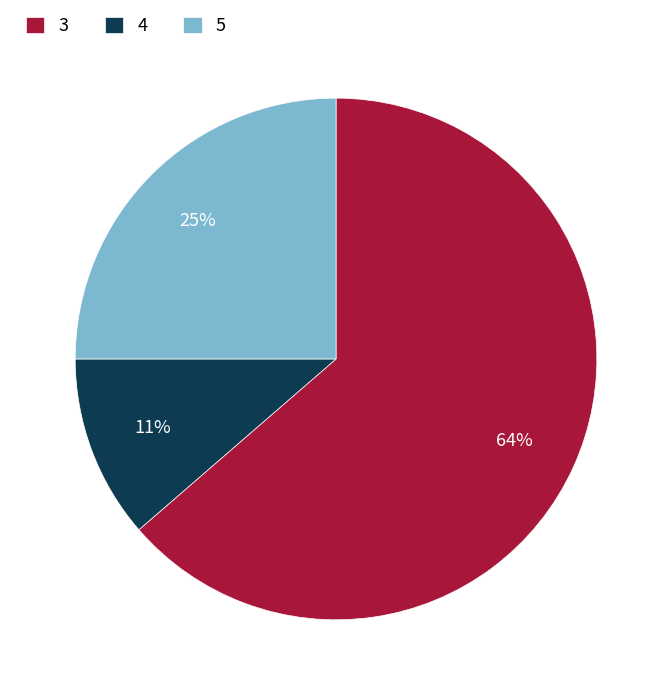

Which has a higher value, 4 or 5?

5